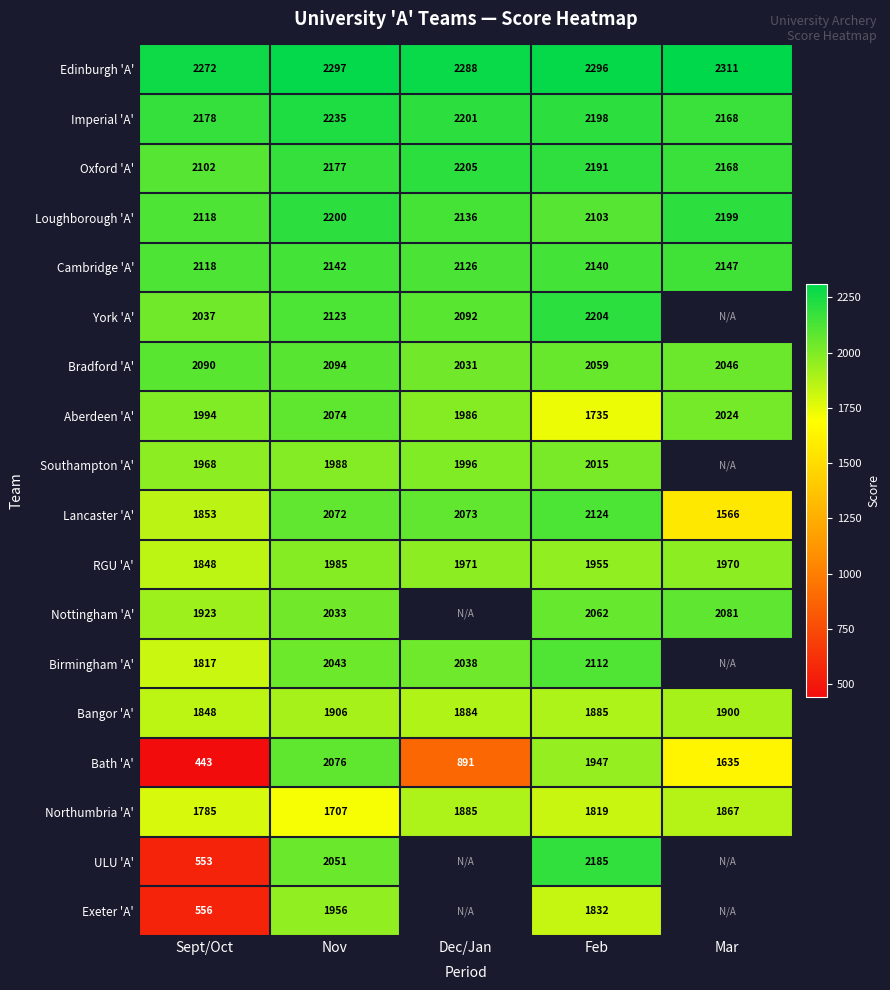

Is it true that Bath 'A' equals 1947 at Feb?

True